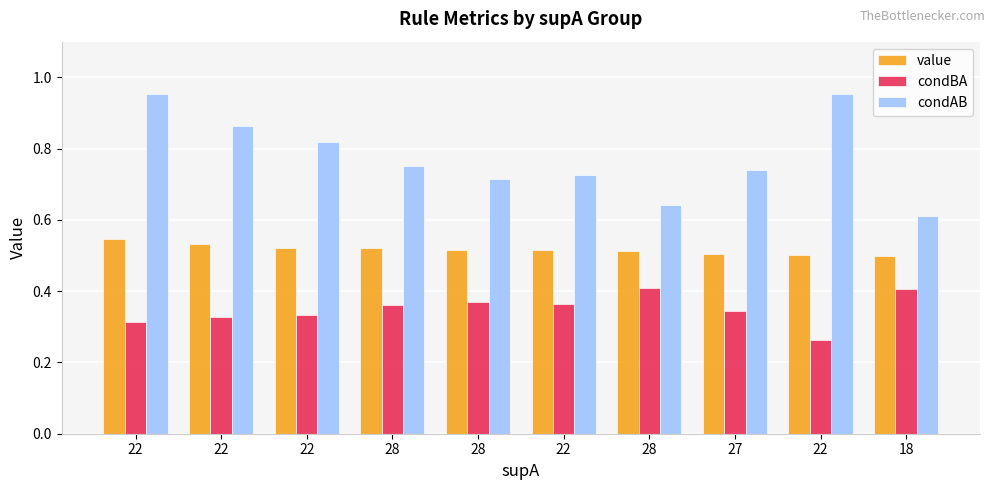

How many groups of bars are there?

10